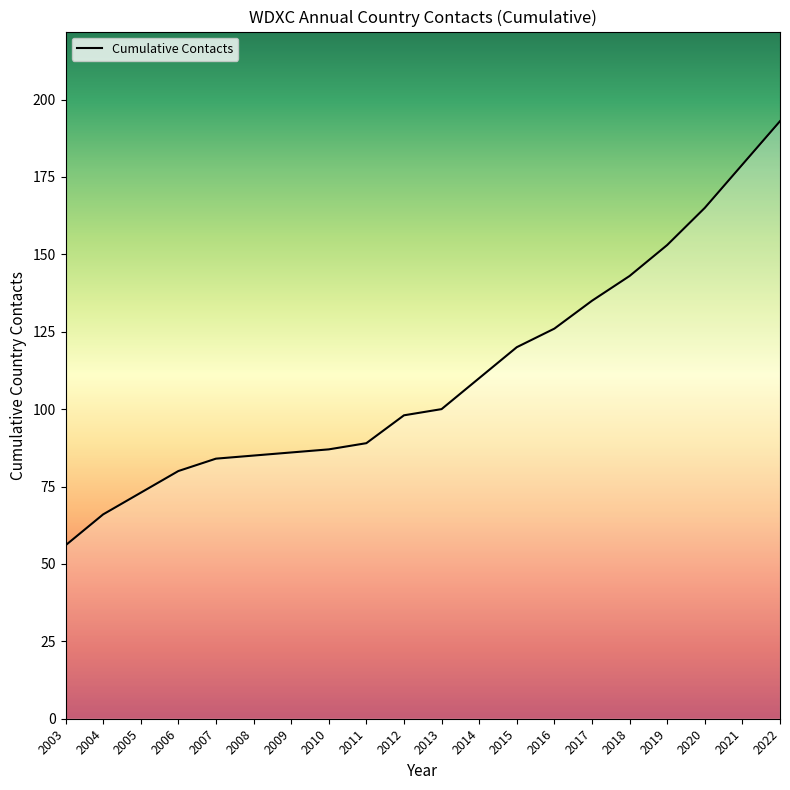

What is the approximate value at 2008?

85